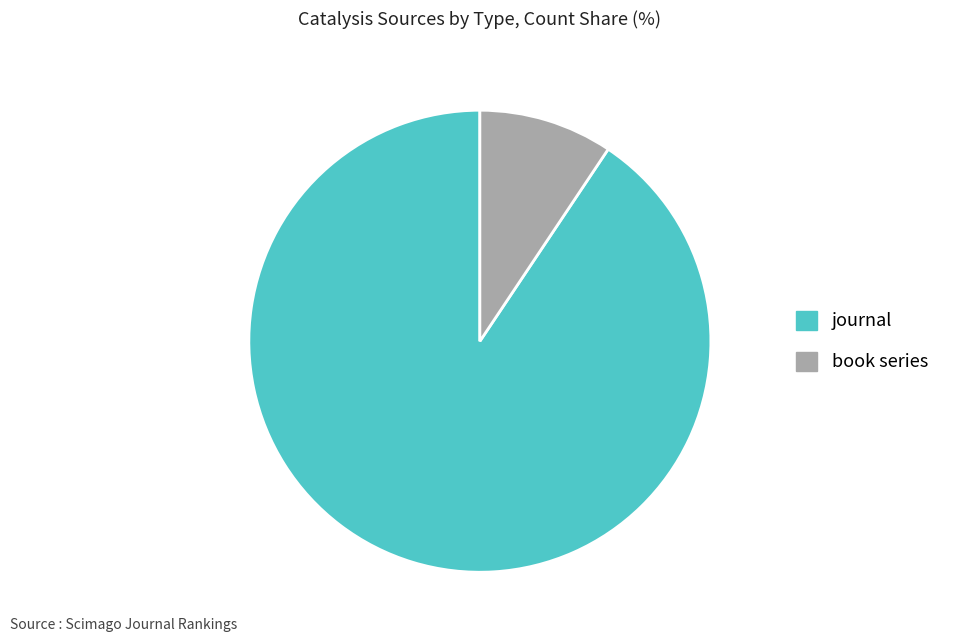

Which category has the biggest portion of the pie?

journal